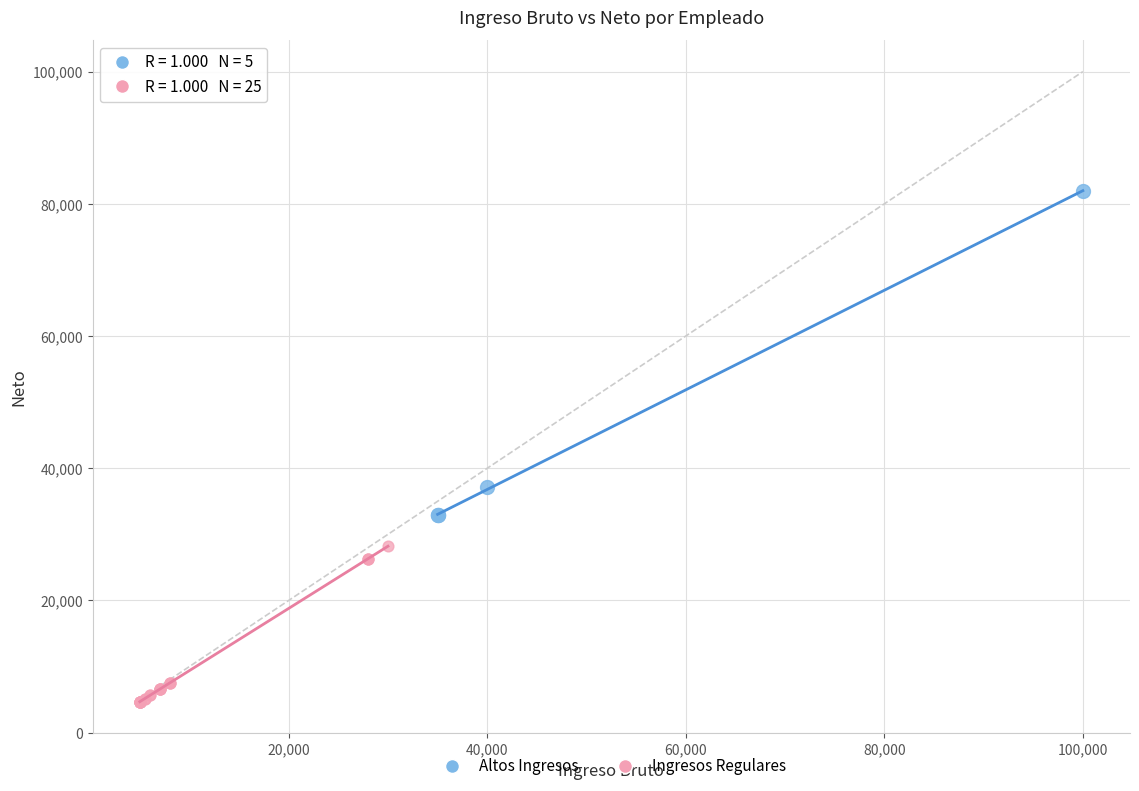

Which series has the largest Y range (max minus min)?

Altos Ingresos